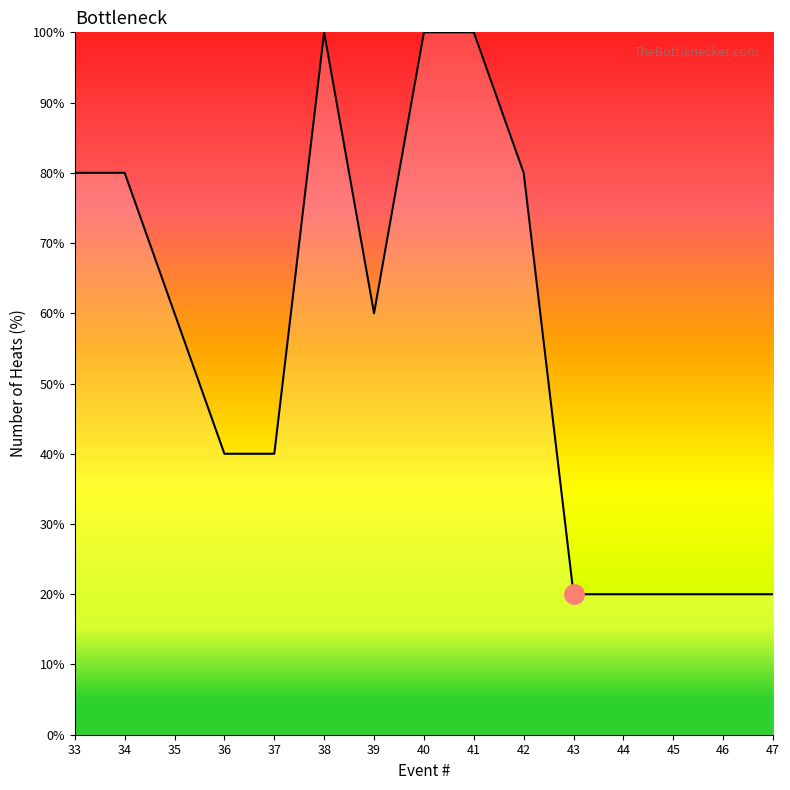

Which has a higher value, 38 or 46?

38